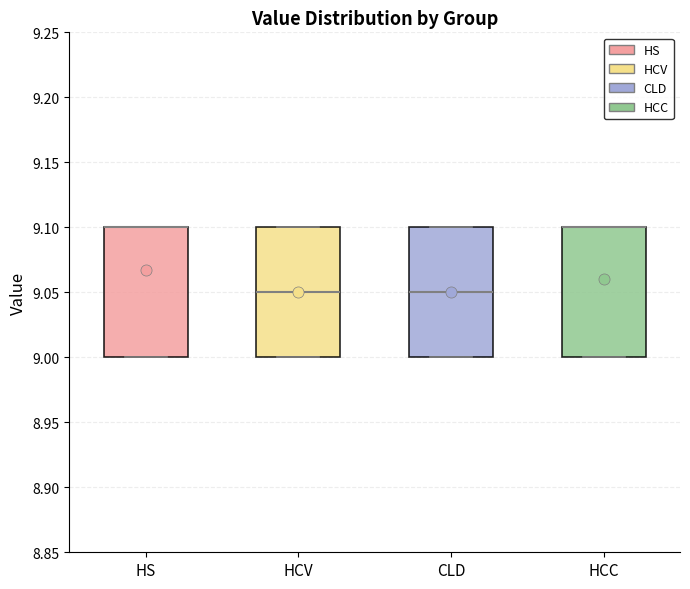

Where is the lower edge of the box for HCV on the y-axis? The values are not printed on the chart, so give them approximately, as read against the axis.

9.00